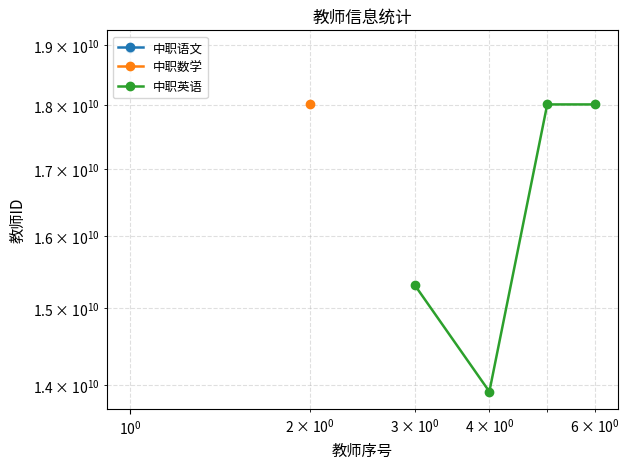

How many data points are less than 18017100226?

2